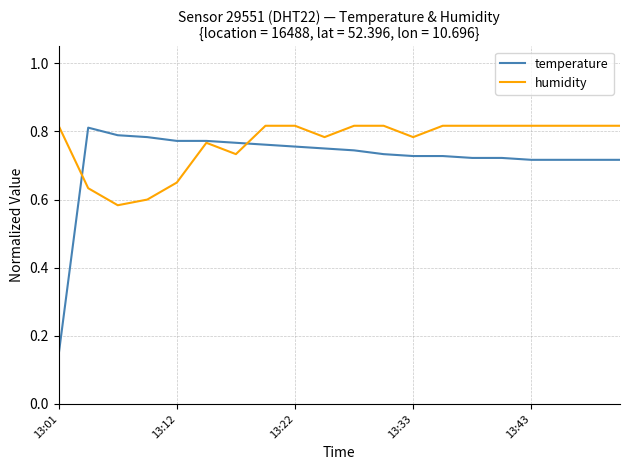

Which series has the widest spread of values?

temperature